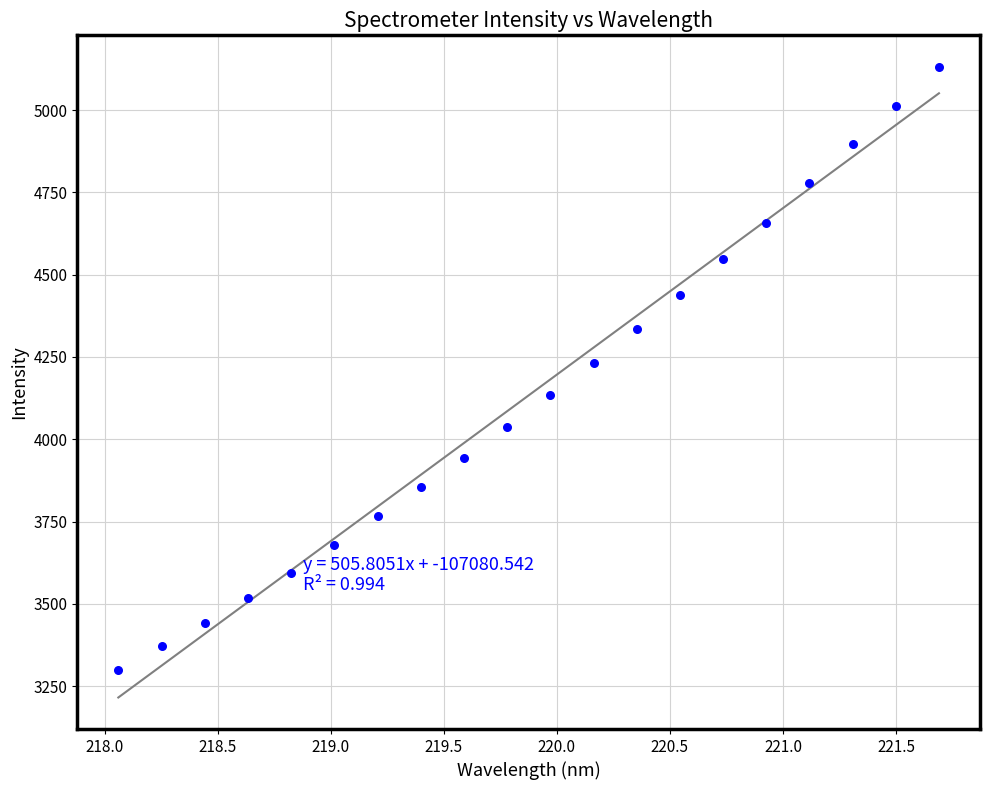

What is the range of Y values (max minus min)?

1832.9